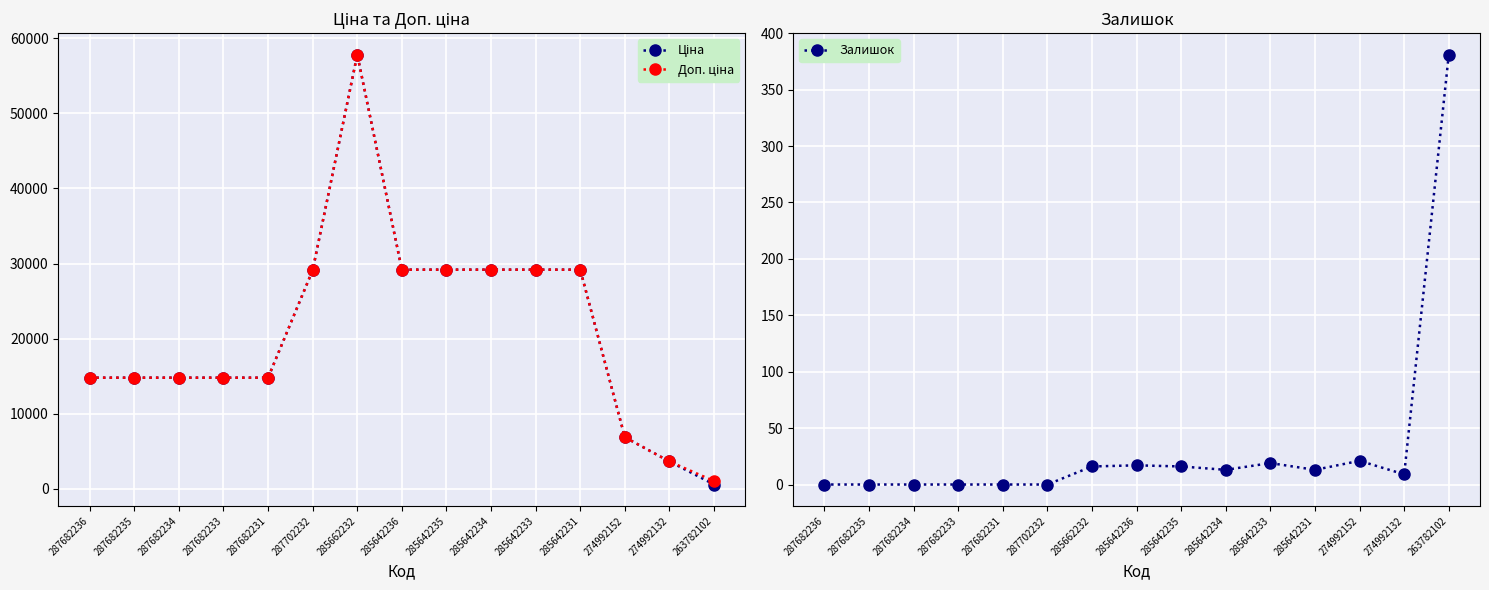

True or false: Ціна and Доп. ціна cross at least once.

False